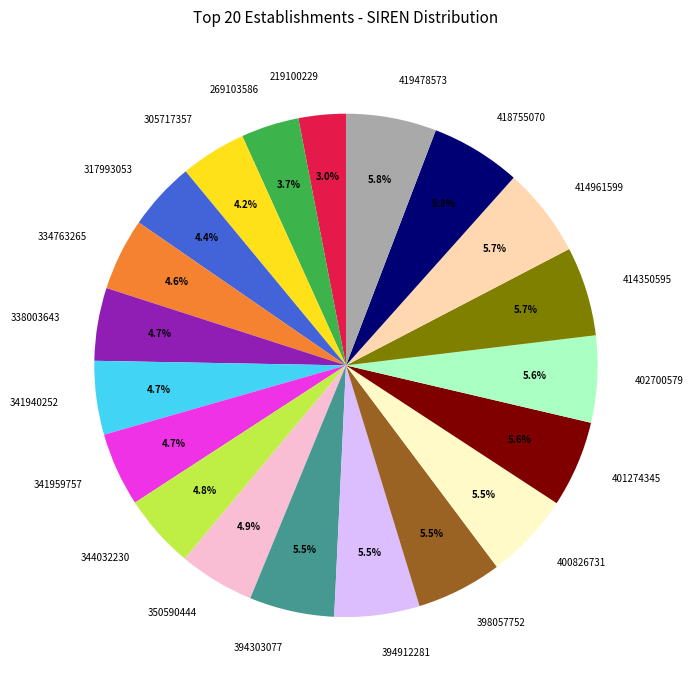

What is the smallest slice in the pie chart?

219100229